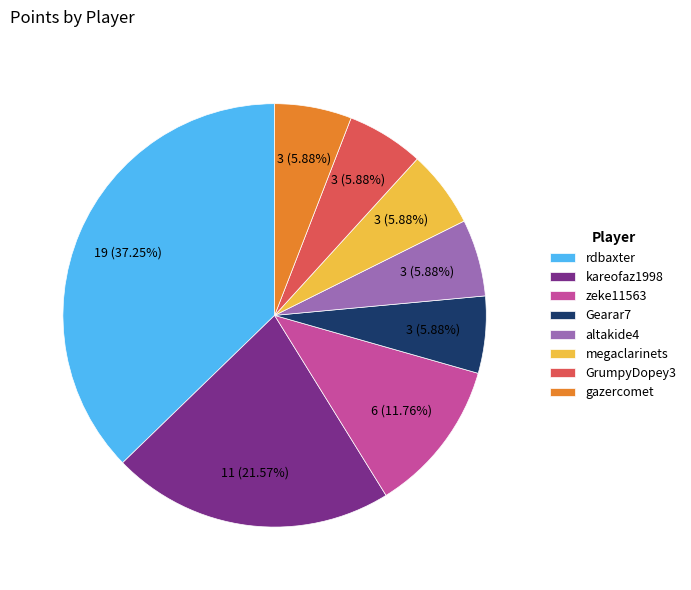

To the nearest percent, what percentage of the pie is GrumpyDopey3?

6%